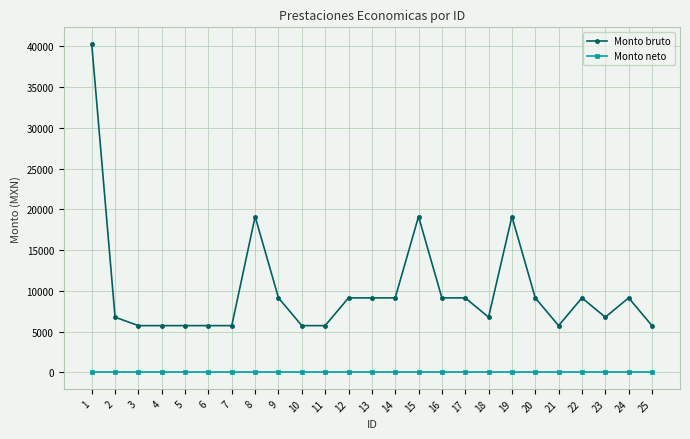

Is this an area chart (filled region under the line)?

No